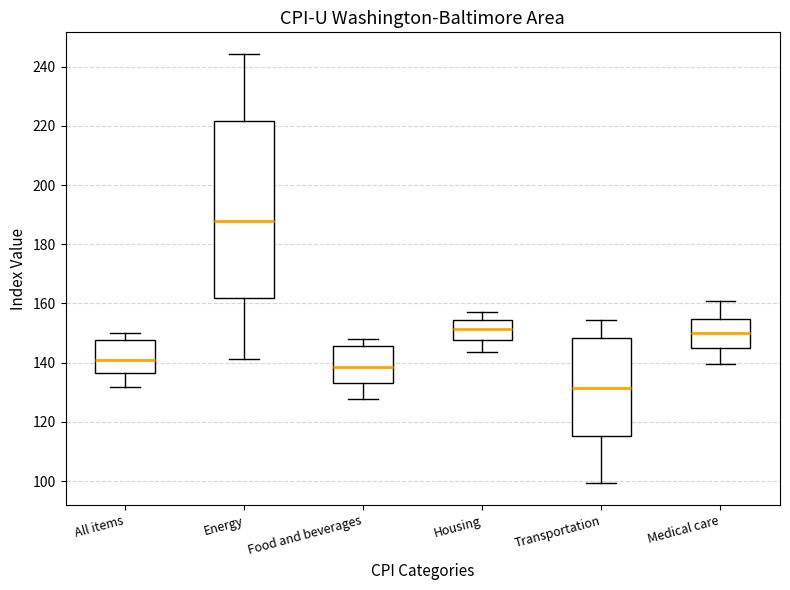

Comparing the boxes themselves (not the whiskers), which one is the tallest?

Energy